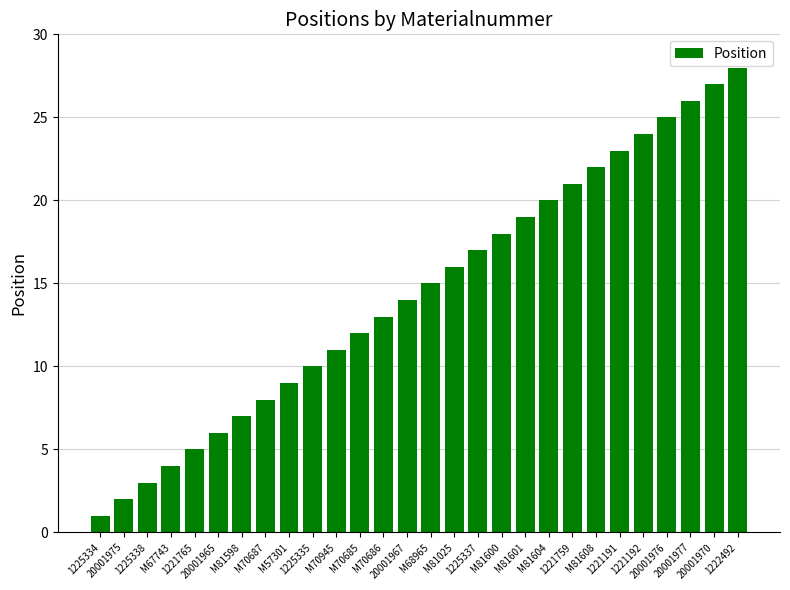

Which label corresponds to the largest value in the chart?

1222492